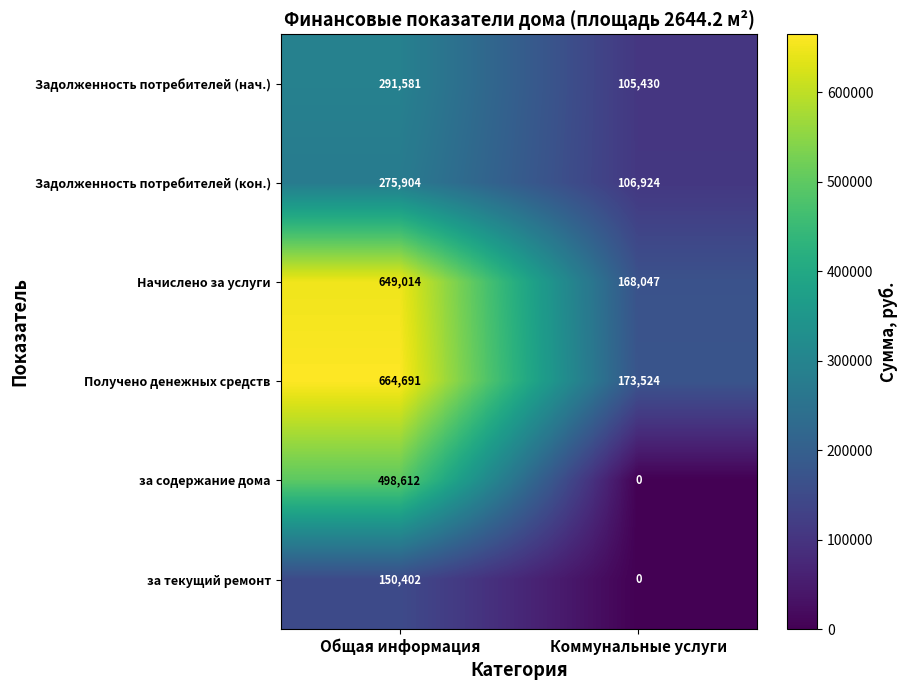

At which category is the sum across all series the highest?

Общая информация